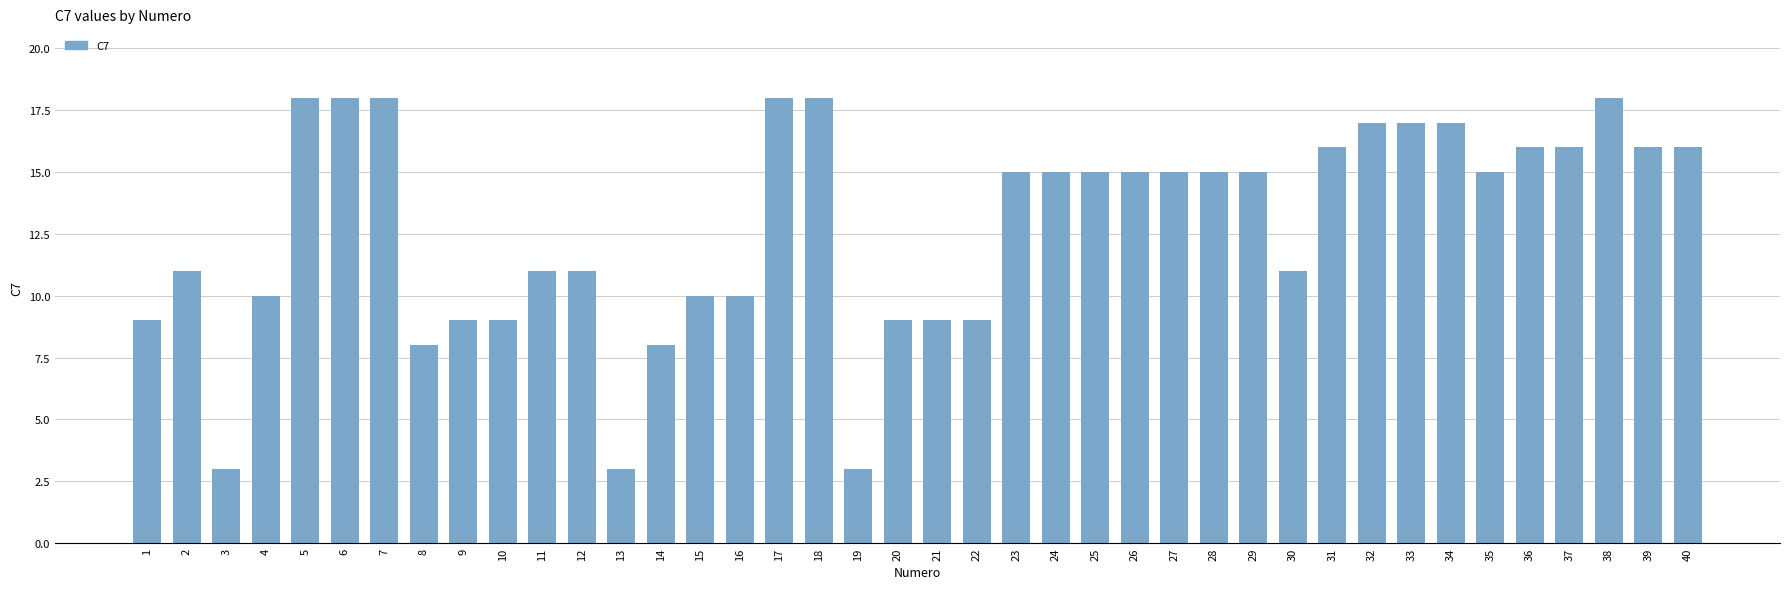

Which has a higher value, 12 or 3?

12